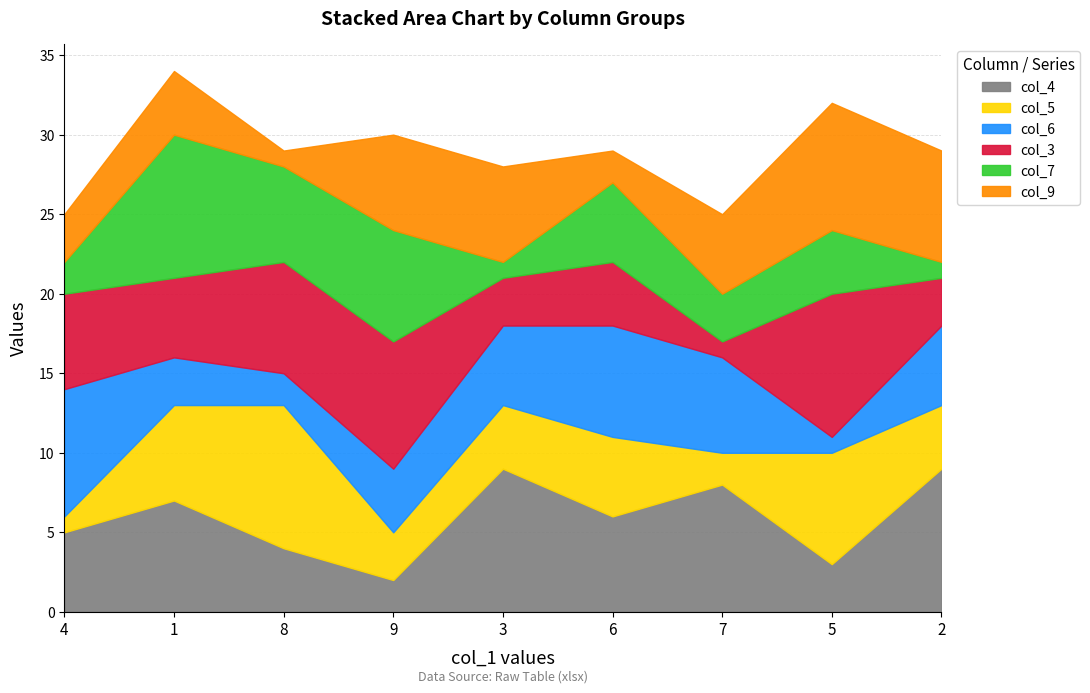

Which series has the largest total across all categories?

col_4